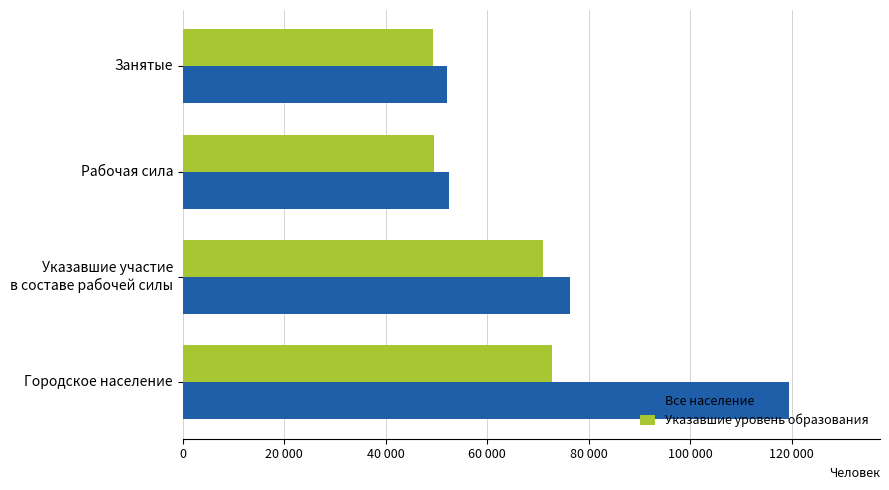

At which label is Указавшие уровень образования closest to 61020?

Указавшие участие
в составе рабочей силы